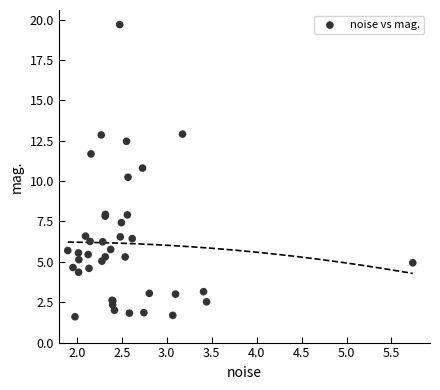

What Y value in the scatter plot is closest to 10?

10.2